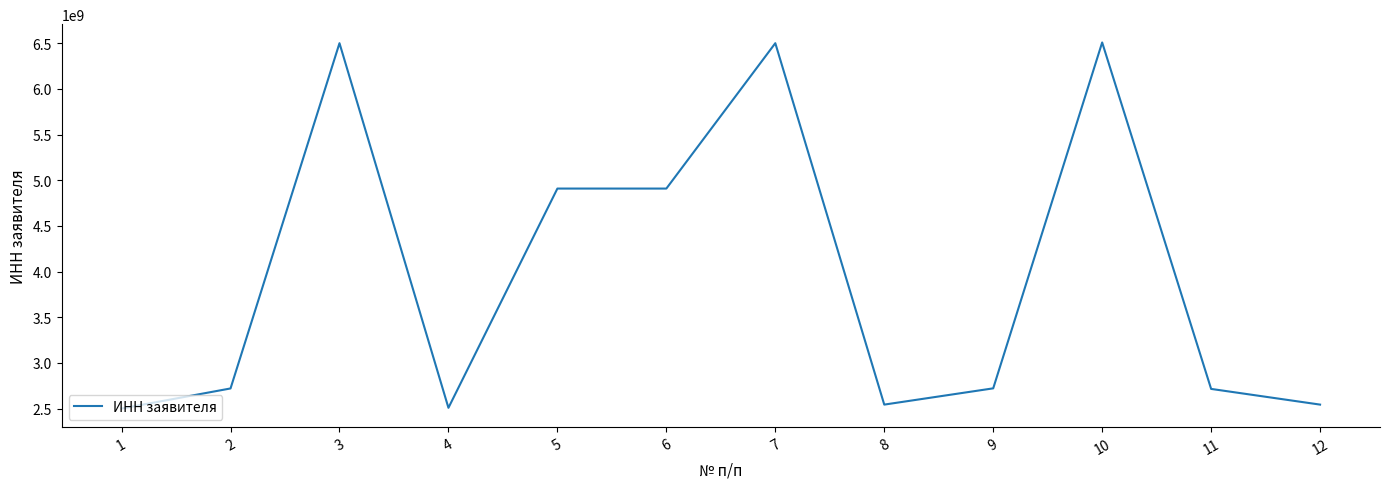

What is the difference between the values at 6 and 4?

2401003075